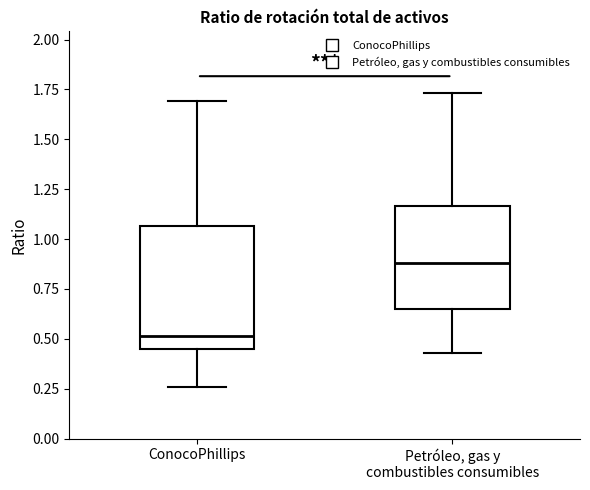

Reading left to right, read every box against the y-axis: the position of its median line, the range the box covers, and the ends of its whiskers. The values are not printed on the chart, so give them approximately, as read against the axis.

ConocoPhillips: median 0.50, box 0.45 to 1.05, whiskers 0.25 to 1.70
Petróleo, gas y combustibles consumibles: median 0.90, box 0.65 to 1.15, whiskers 0.45 to 1.75